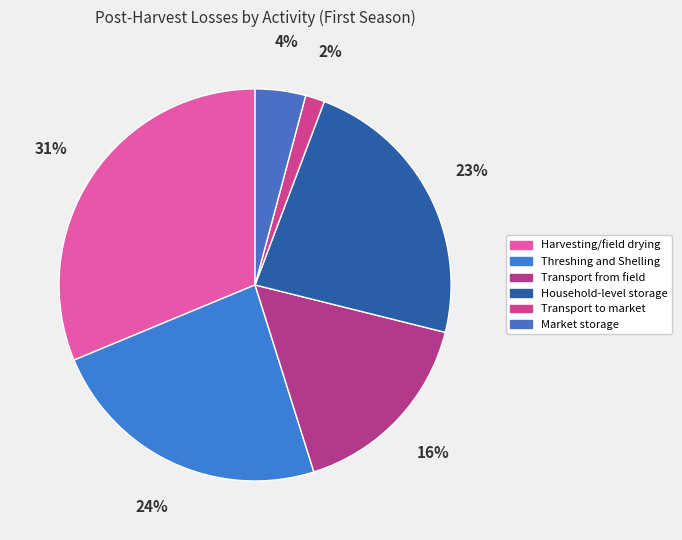

Which slice is the smallest?

Transport to market